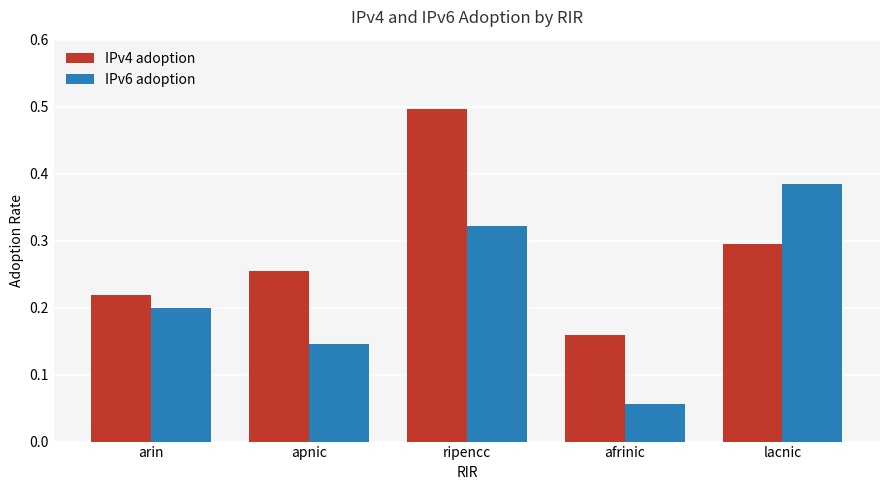

List the series in order of their overall mean, lowest first.

IPv6 adoption, IPv4 adoption